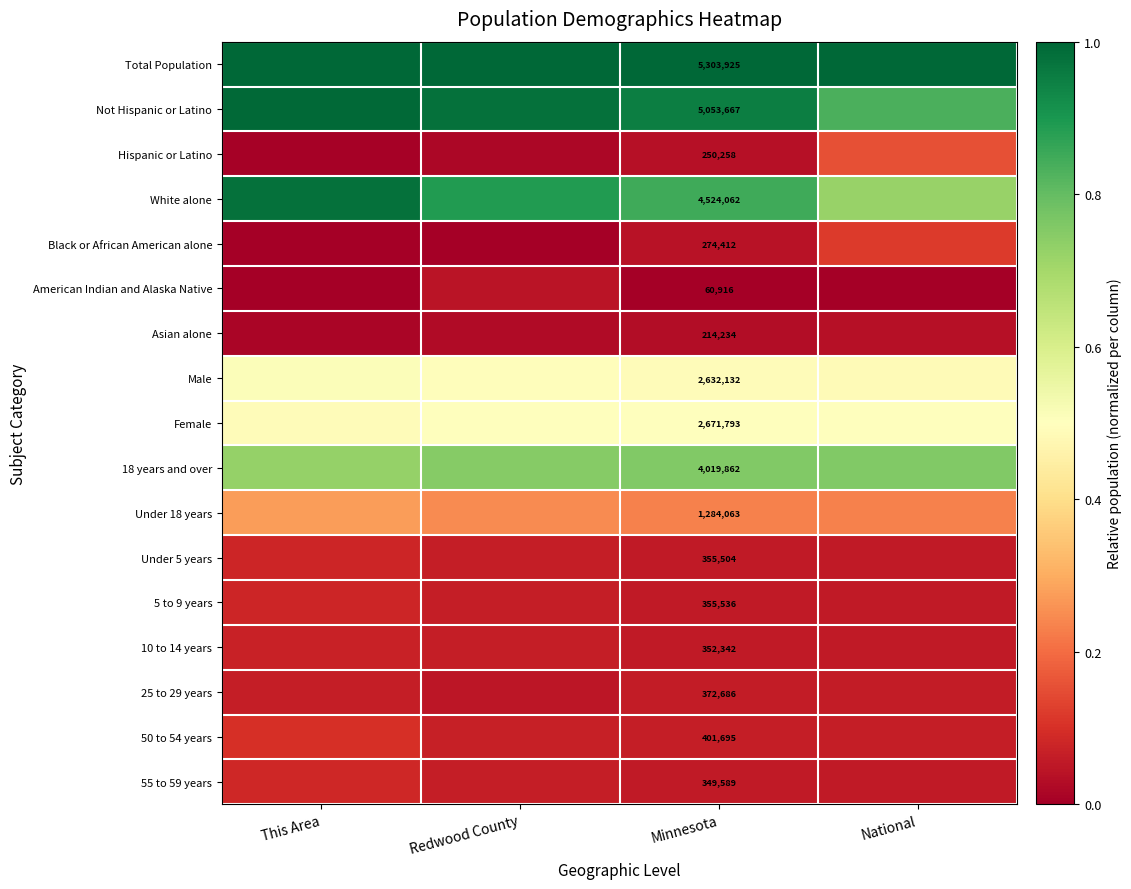

Is the value of Male at Minnesota greater than the value of Not Hispanic or Latino at Minnesota?

No